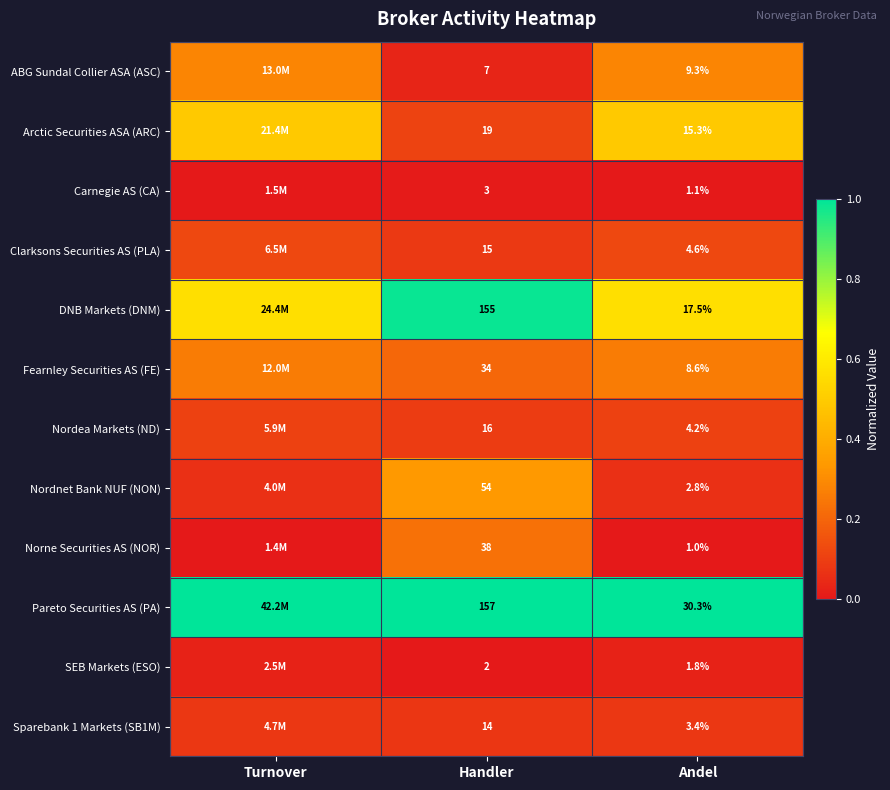

How many categories are shown in the chart?

3